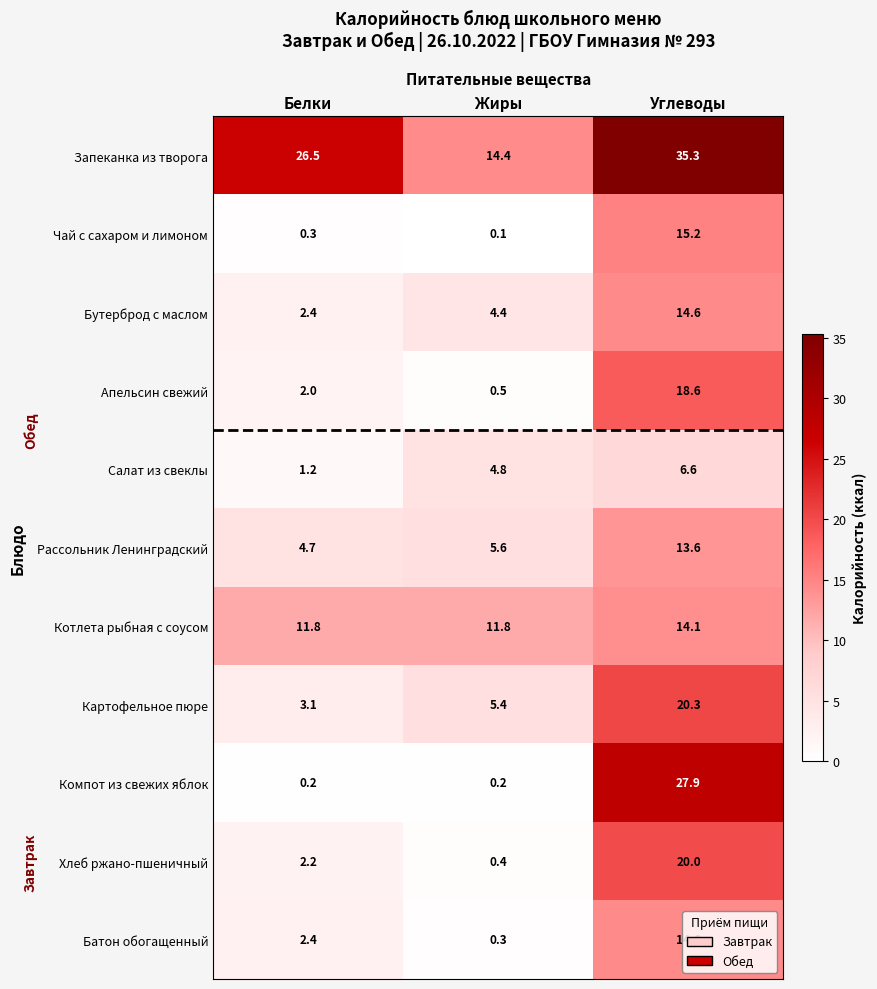

At which category is the sum across all series the highest?

Углеводы